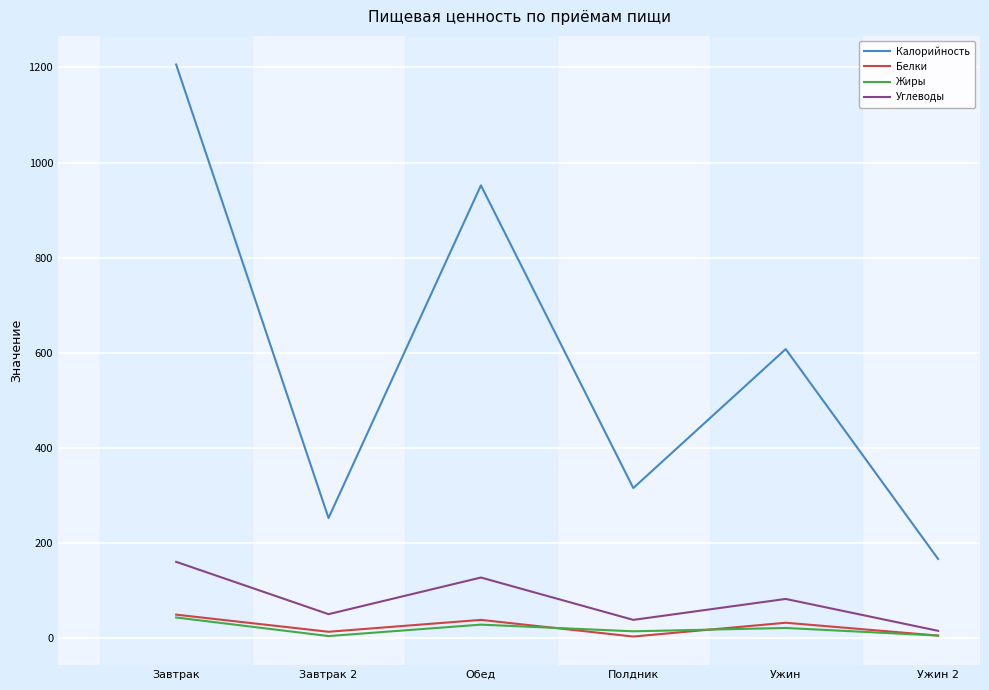

What is the total value across all series at Завтрак 2?

323